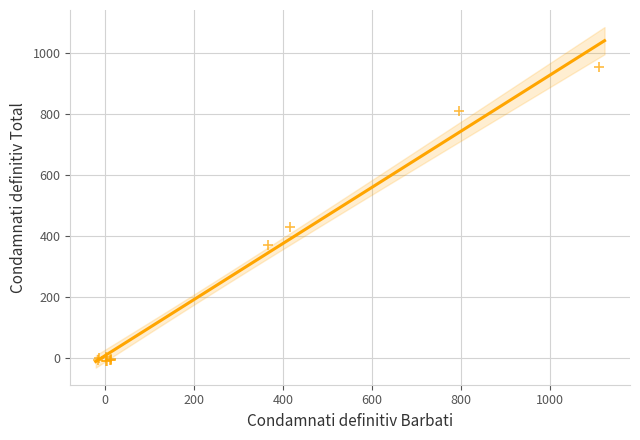

What Y value in the scatter plot is closest to 470?

427.7